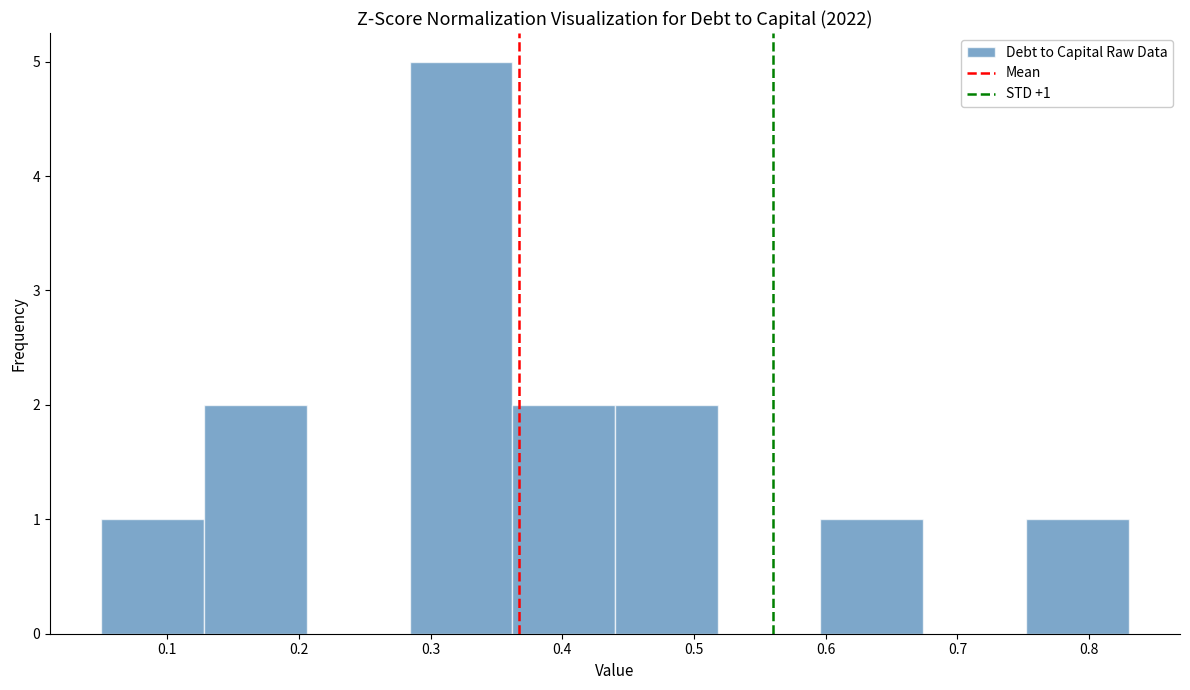

Which range on the x-axis has the tallest bar?

0.284 to 0.362